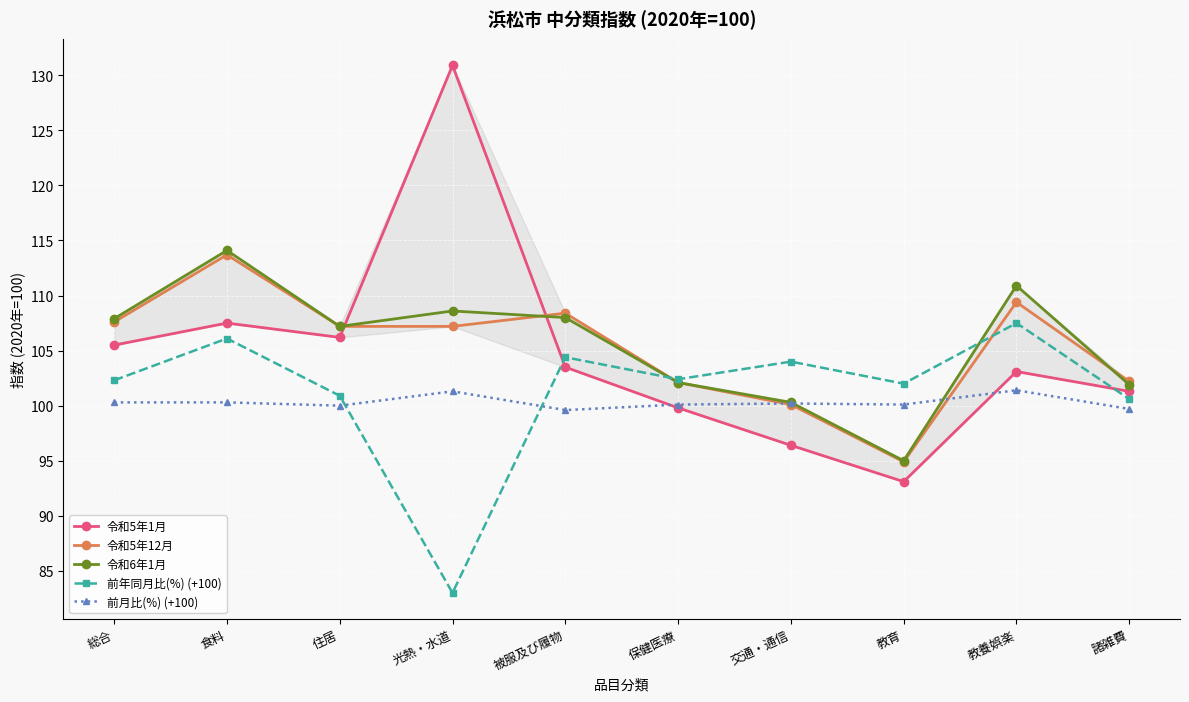

True or false: 令和5年1月 has a value of 96.4 at 交通・通信.

True